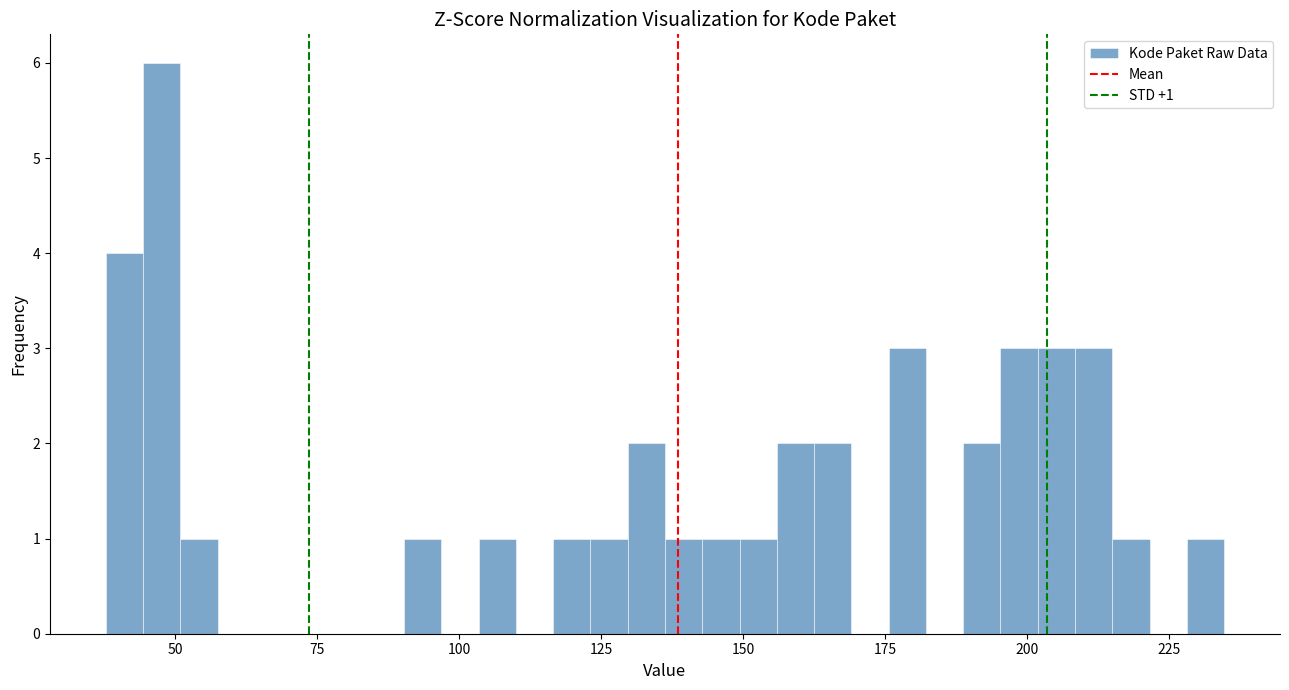

Around what value on the x-axis is the tallest bar? Give the approximate position of its centre, as read against the axis.

50